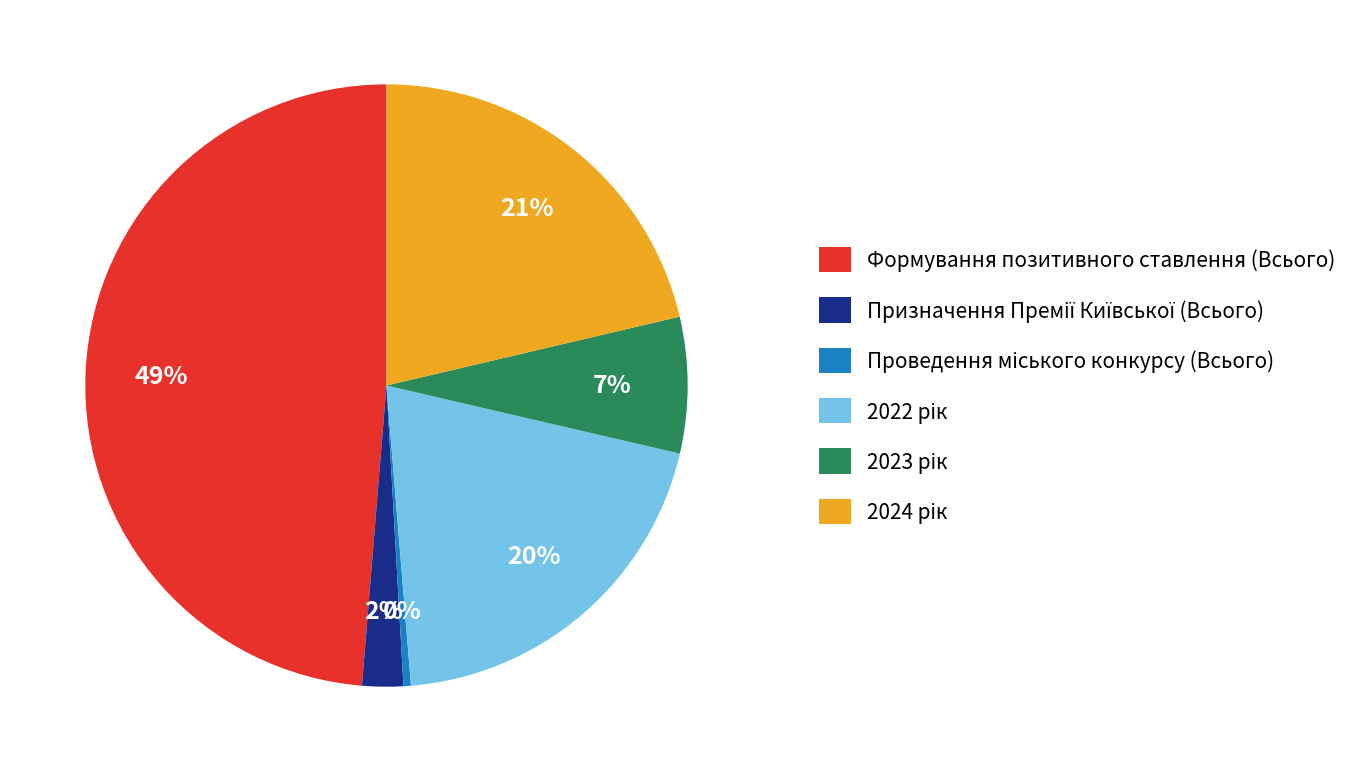

To the nearest percent, what percentage of the pie is Формування позитивного ставлення (Всього)?

49%